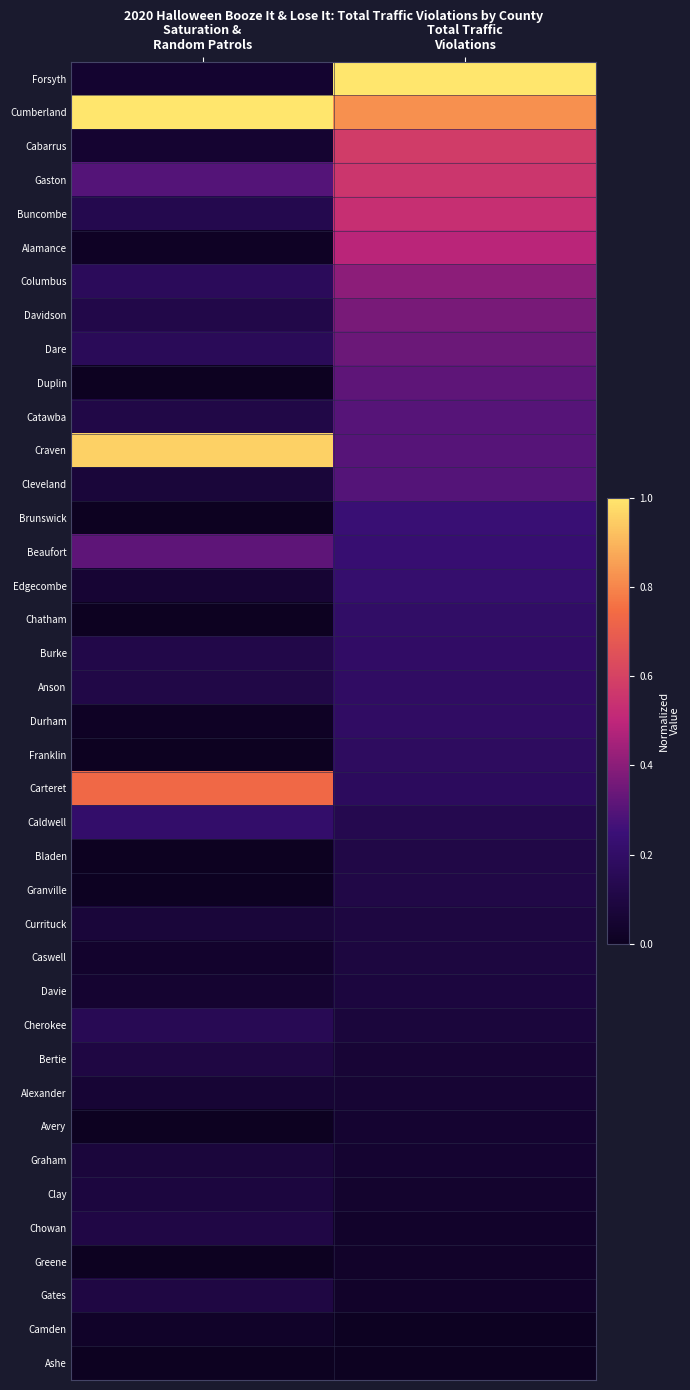

Rank the series by their maximum value, from lowest to highest.

Ashe, Camden, Greene, Avery, Alexander, Graham, Clay, Davie, Caswell, Currituck, Bertie, Gates, Chowan, Granville, Bladen, Cherokee, Franklin, Anson, Durham, Burke, Chatham, Caldwell, Edgecombe, Brunswick, Cleveland, Catawba, Beaufort, Duplin, Dare, Davidson, Columbus, Alamance, Buncombe, Gaston, Cabarrus, Carteret, Craven, Forsyth, Cumberland